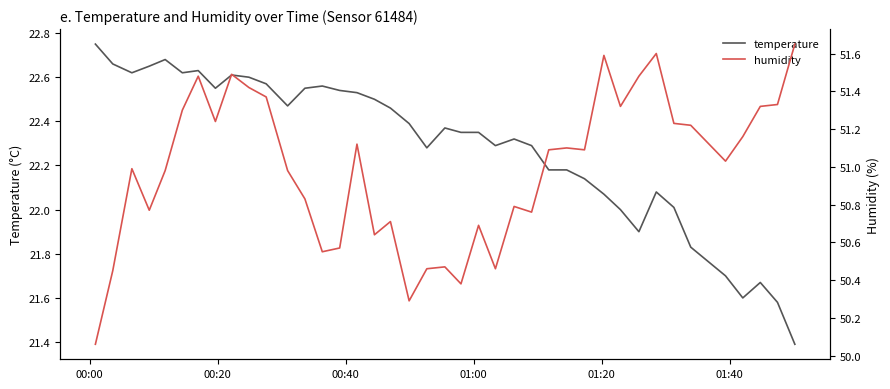

What is the average value of the humidity series?

51.0